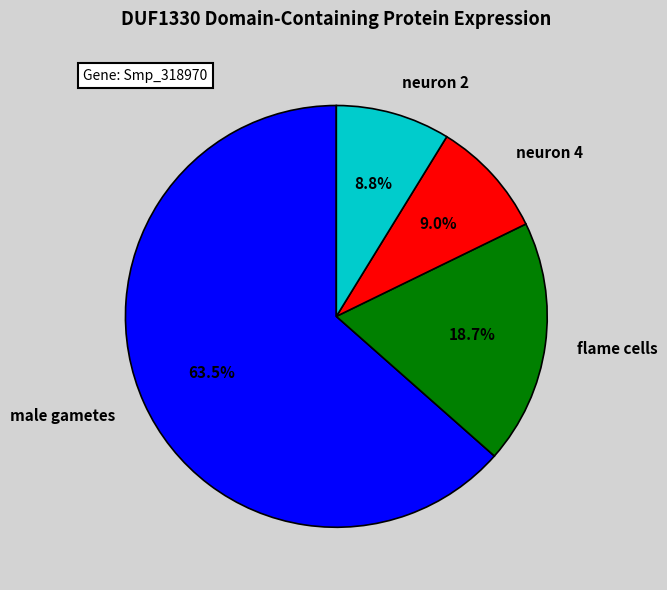

What is the largest slice in the pie chart?

male gametes